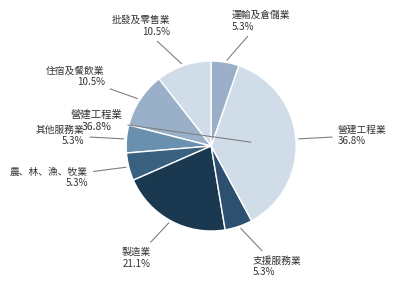

What percentage do 批發及零售業 and 營建工程業 together represent?

47.4%